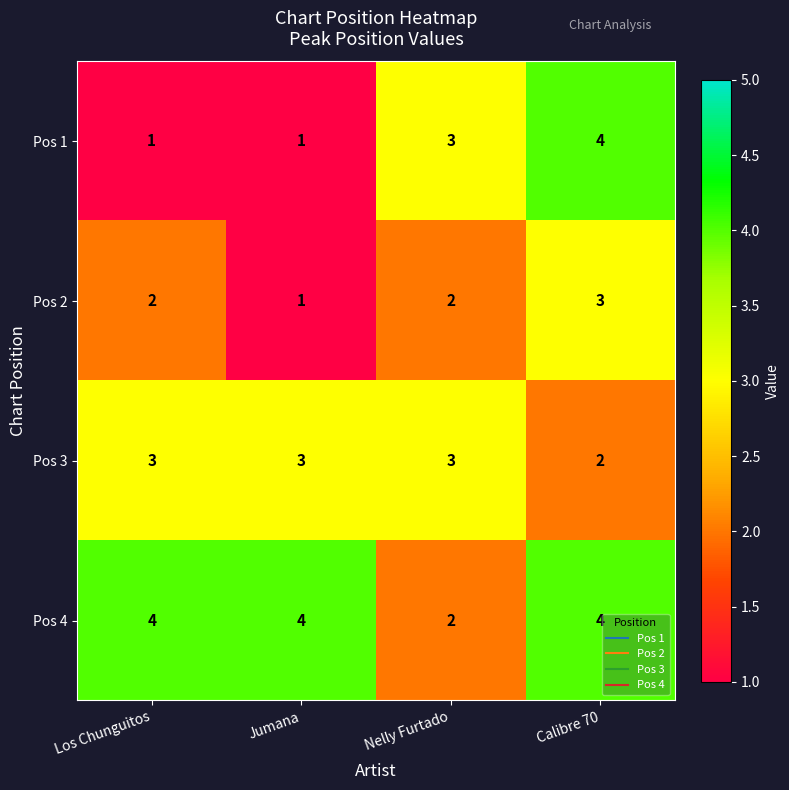

What is the maximum value shown in the chart?

4